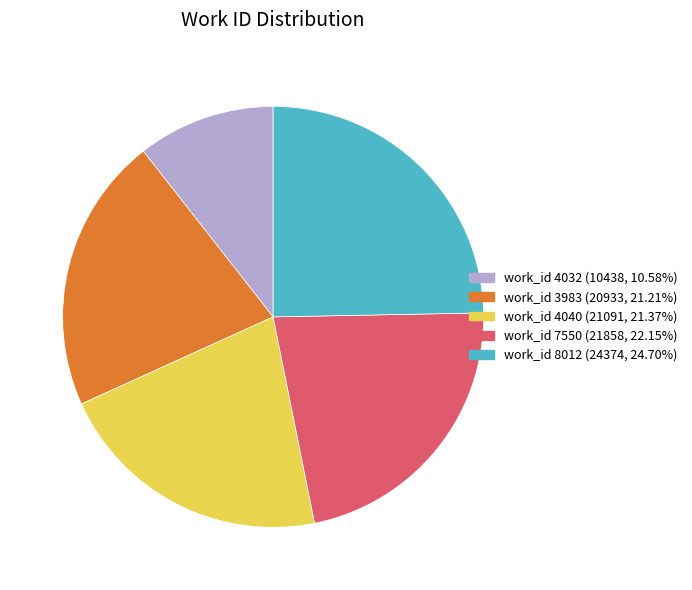

Is there a majority slice in this chart?

No